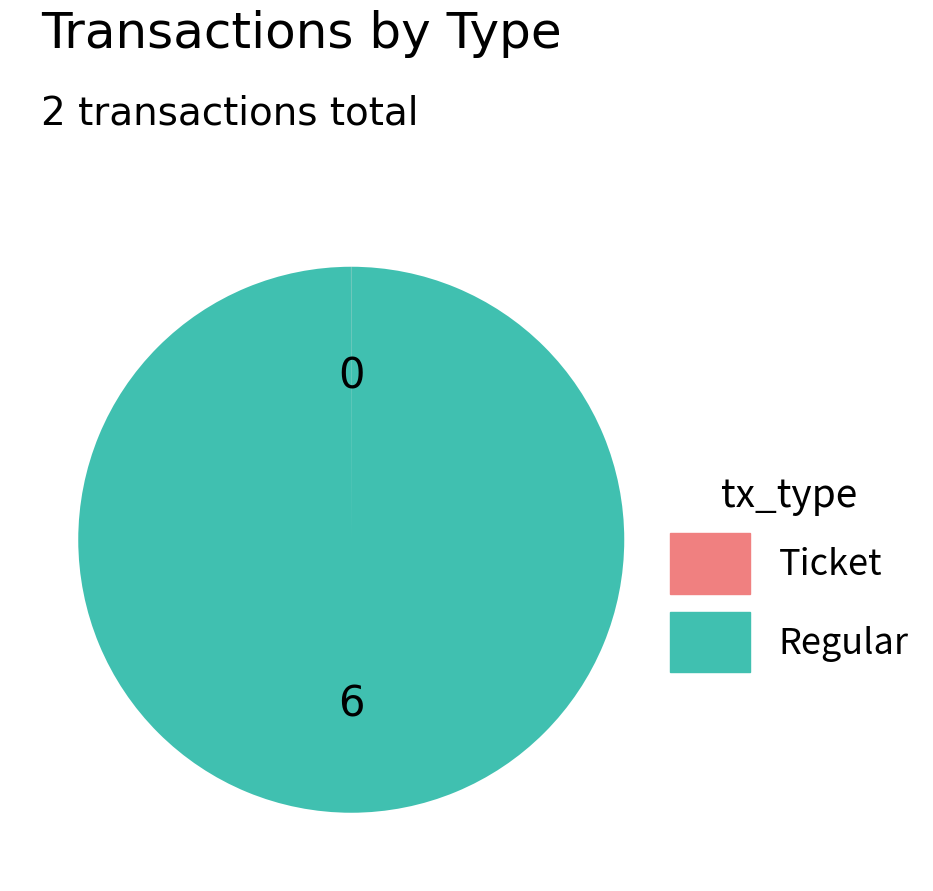

Is there any slice that represents more than half of the pie?

Yes